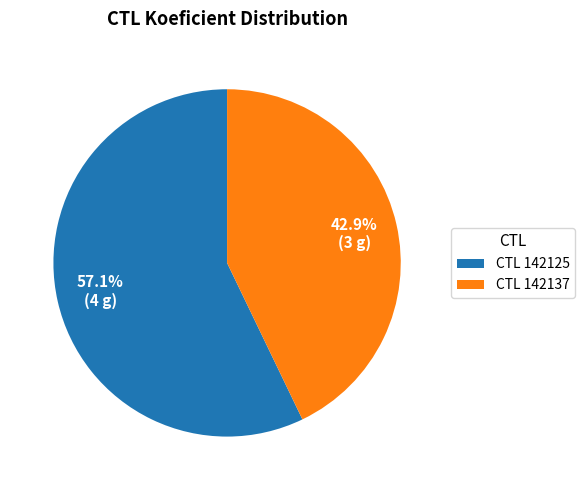

Count the number of slices in the pie.

2